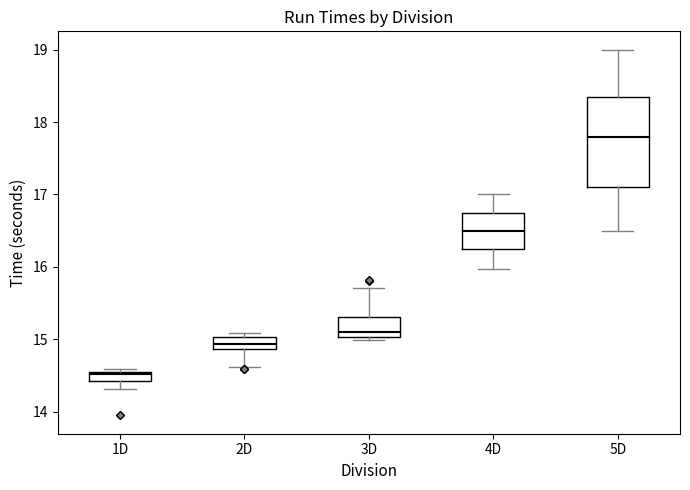

Comparing the boxes themselves (not the whiskers), which one is the tallest?

5D